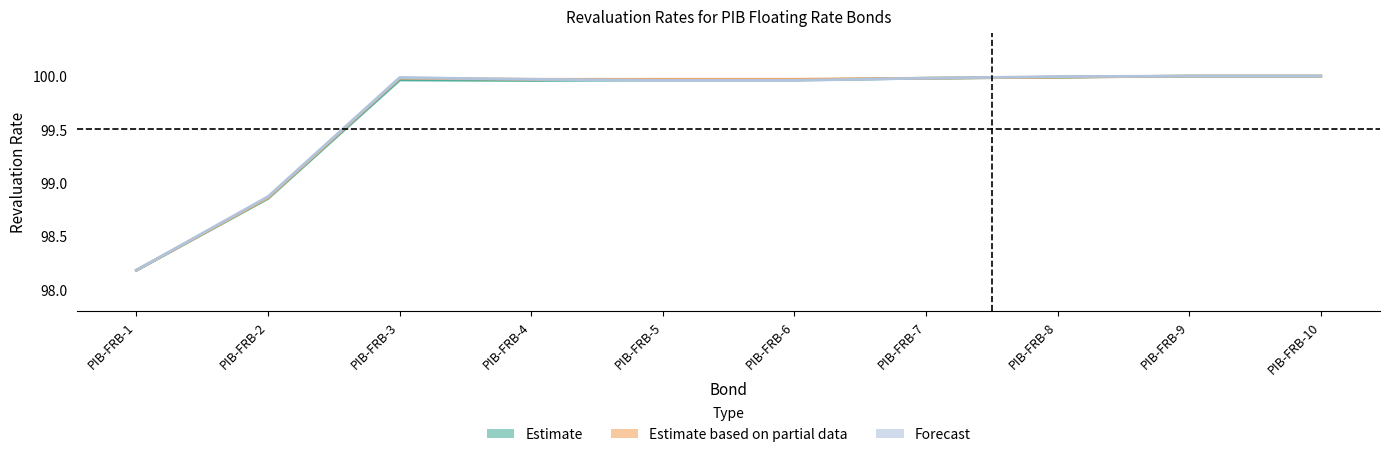

Is it true that C&M equals 98.9 at PIB-FRB-2?

True